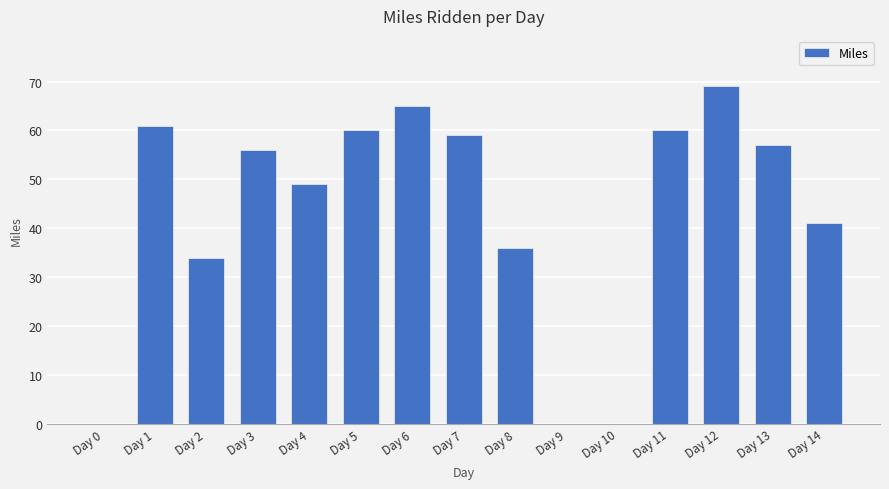

Are the bars horizontal?

No